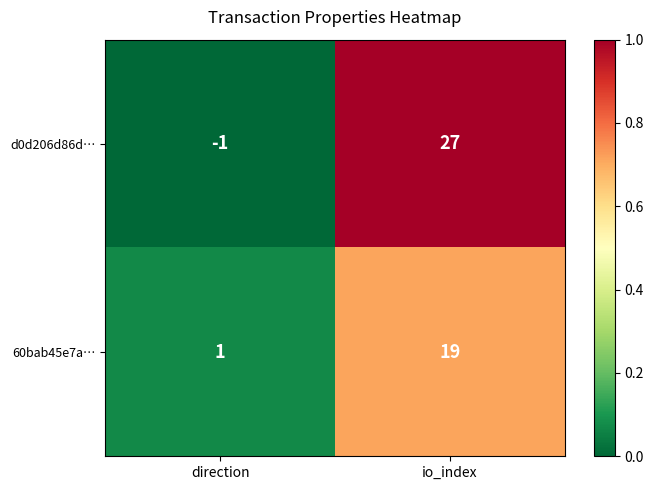

At how many categories does at least one series exceed 0?

2